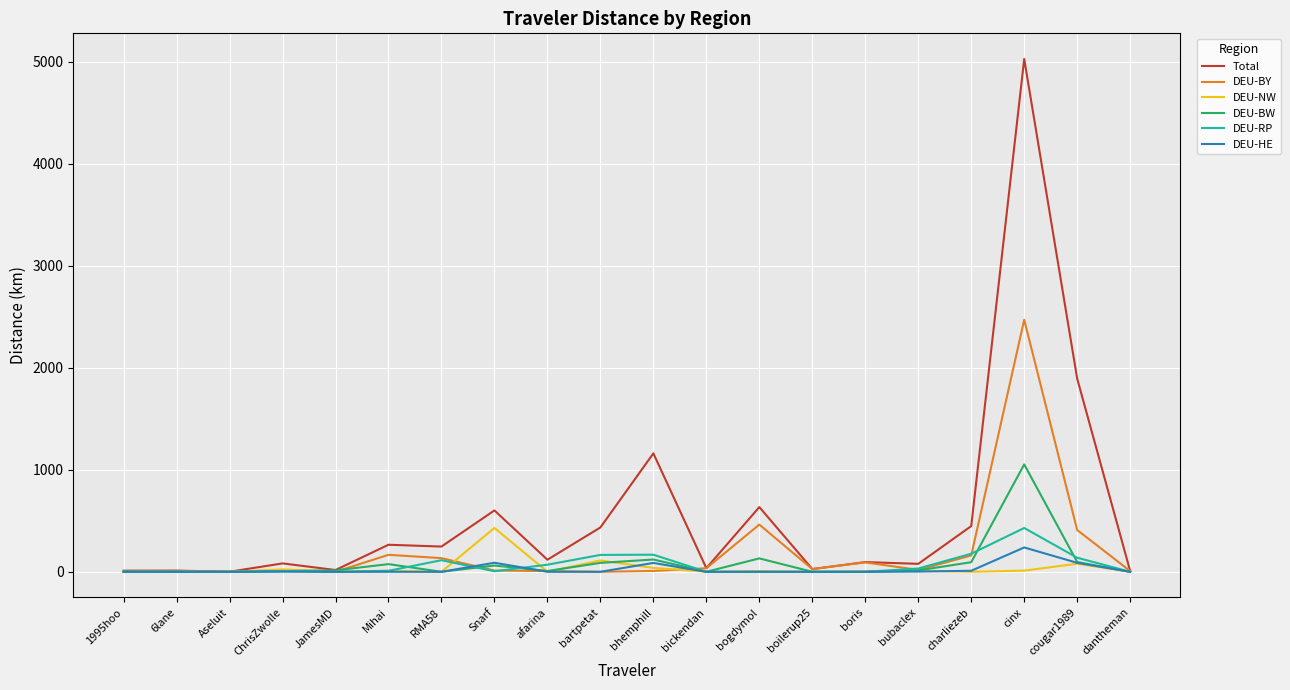

Between 6lane and bhemphill, which series saw the biggest shift?

Total